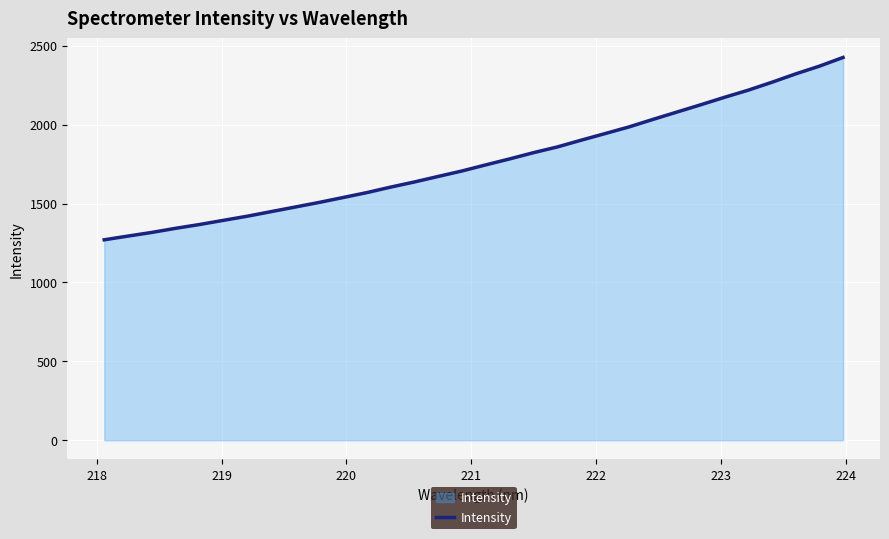

Reading left to right, list all the values displayed in this chart.

1270.3	1294.0	1317.1	1343.3	1367.3	1393.7	1419.9	1448.9	1477.7	1506.9	1537.7	1569.0	1603.8	1636.6	1671.6	1706.3	1745.0	1782.8	1822.3	1858.5	1901.3	1943.0	1985.0	2032.3	2078.6	2124.7	2172.1	2217.5	2267.8	2320.9	2370.1	2425.5